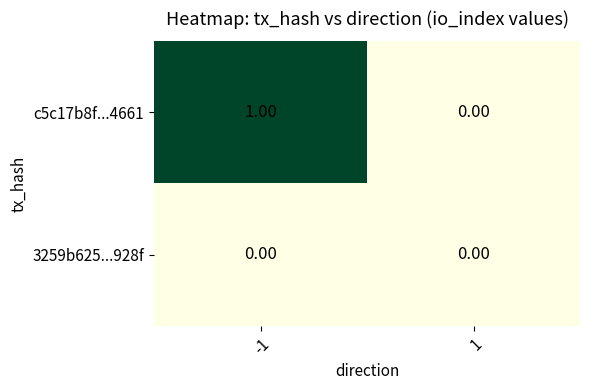

List the series in order of their peak value, lowest first.

3259b625...928f, c5c17b8f...4661